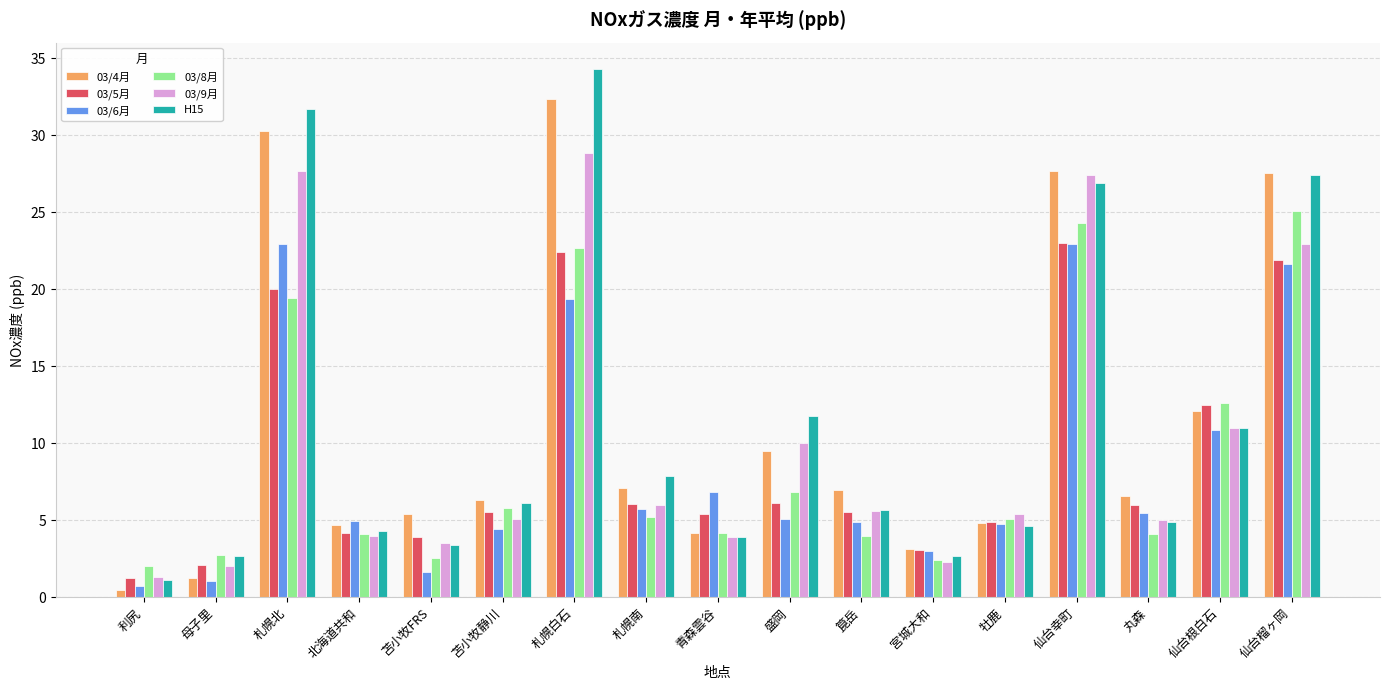

Which series has the largest range (max minus min)?

H15